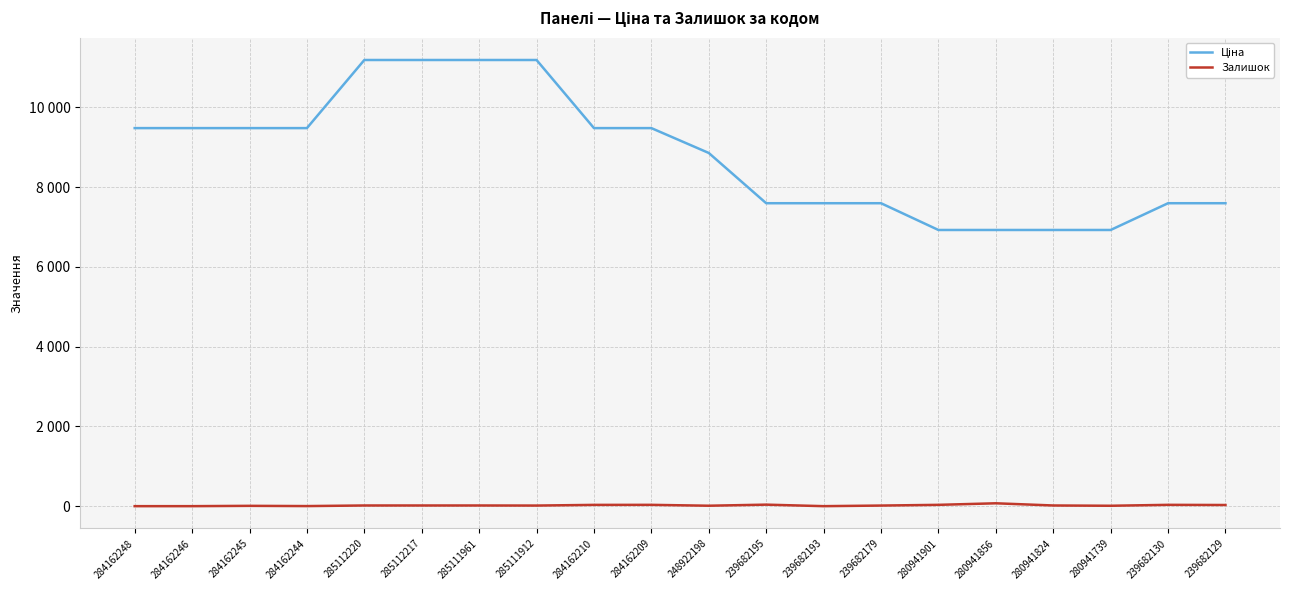

Is this an area chart (filled region under the line)?

No